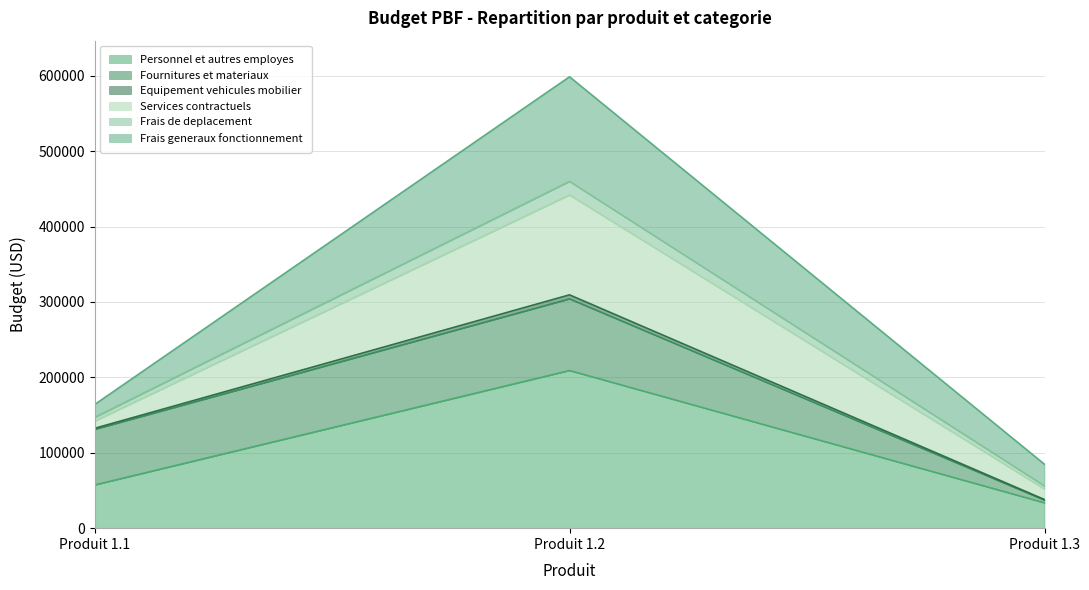

At which category is the sum across all series the highest?

Produit 1.2